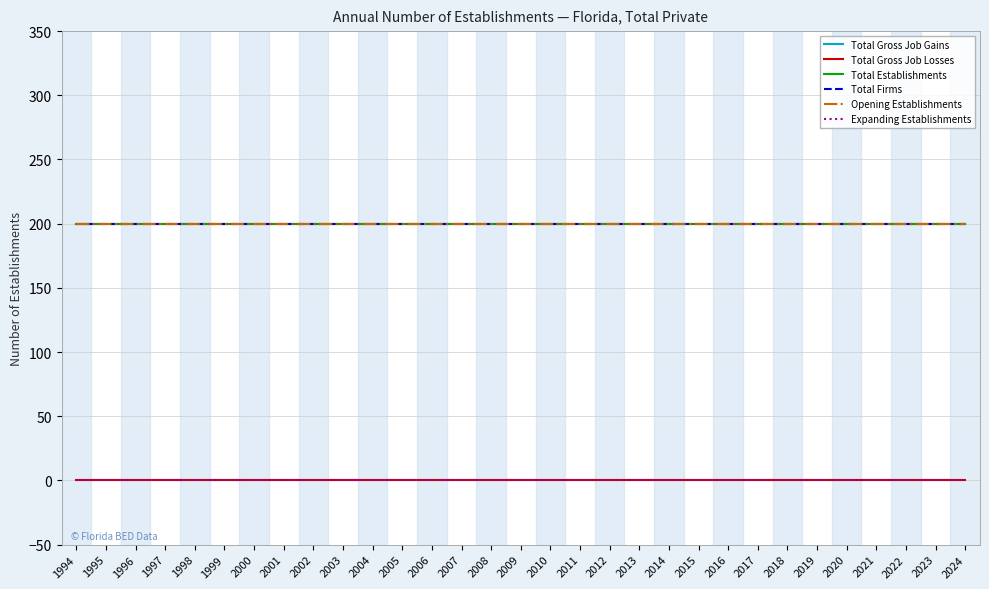

Does the chart display data point markers on the line(s)?

No